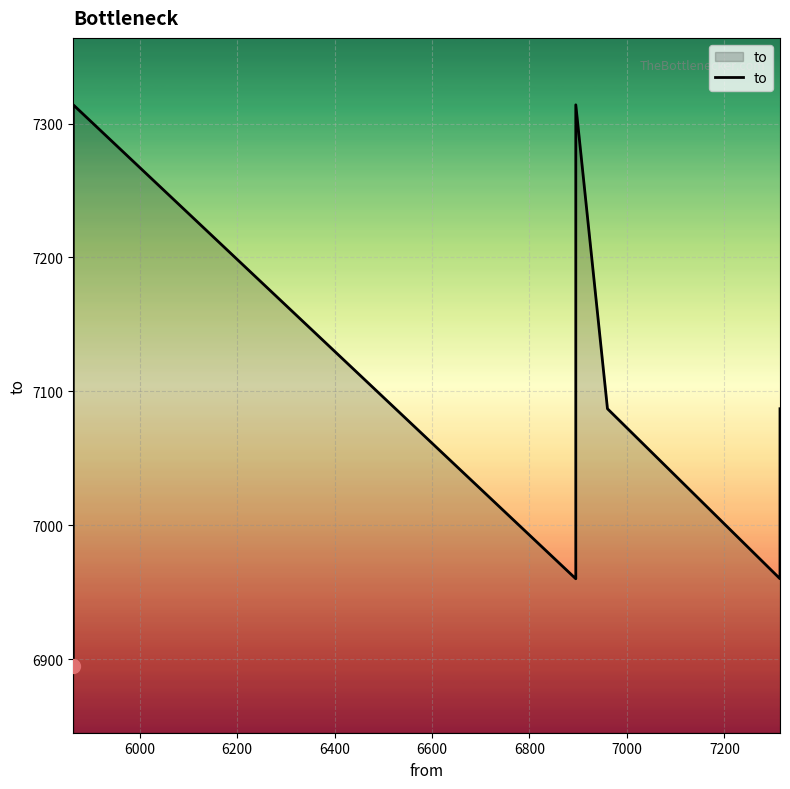

Count the number of values greater than 7087.

2